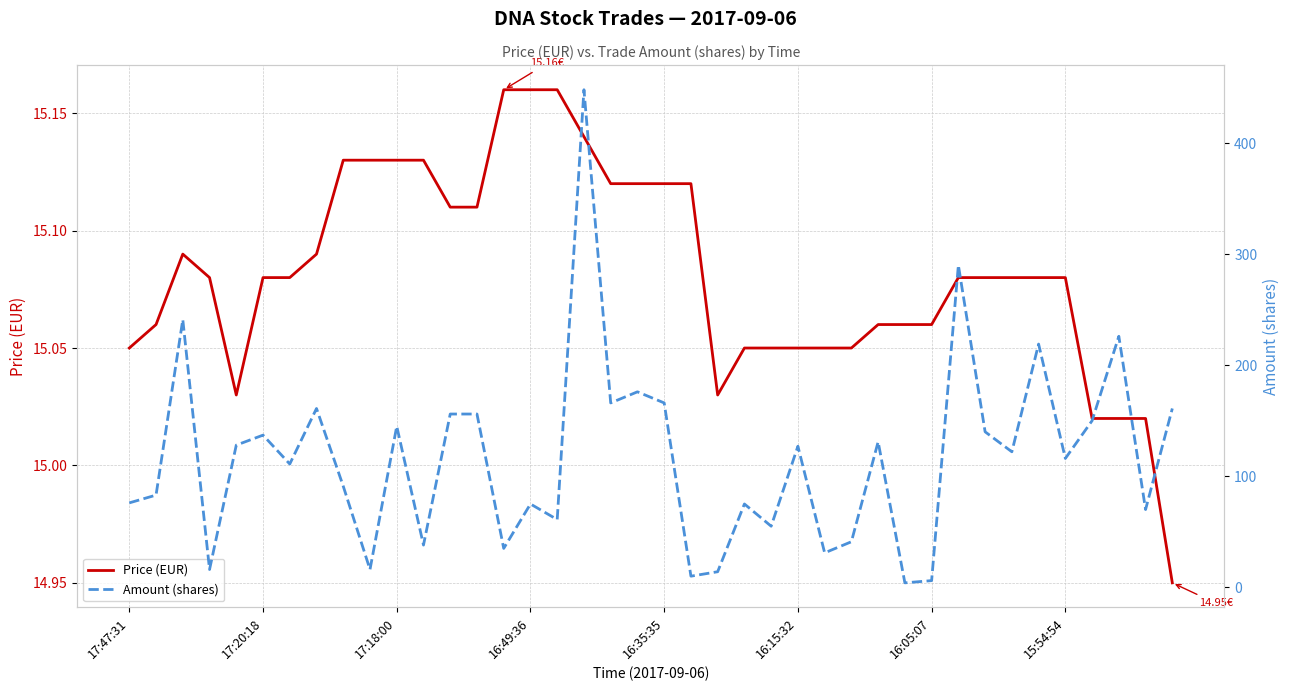

What is the difference between the maximum and minimum values in the Price (EUR) series?

0.2